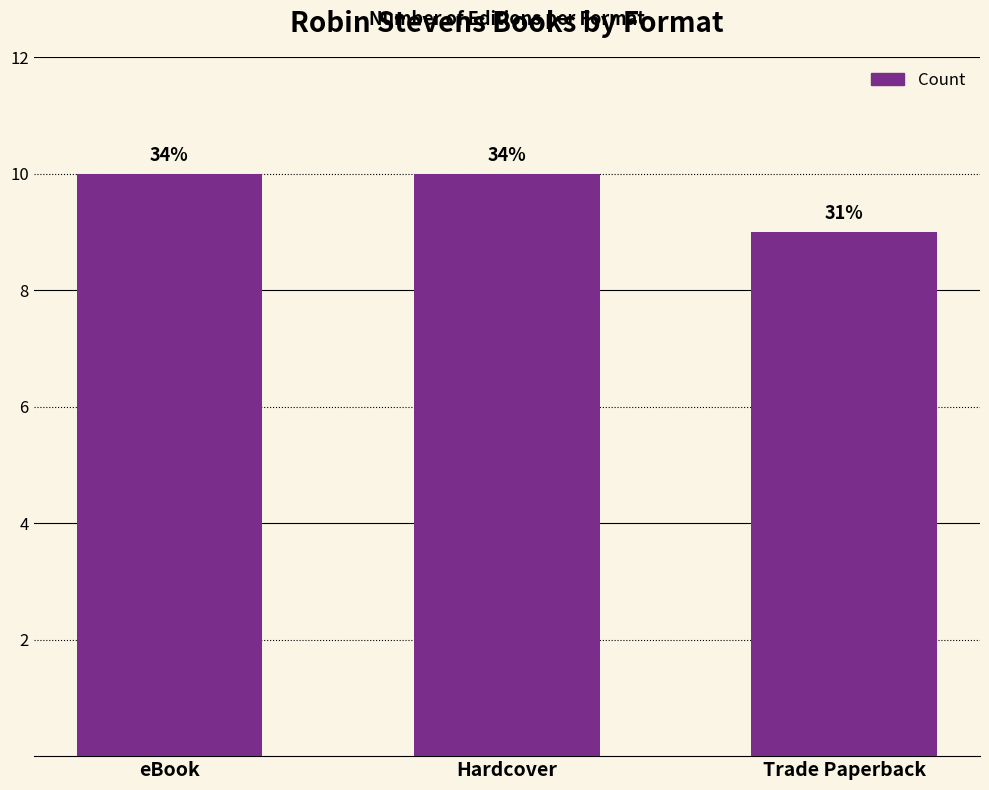

What is the sum of the values at Trade Paperback and eBook?

19